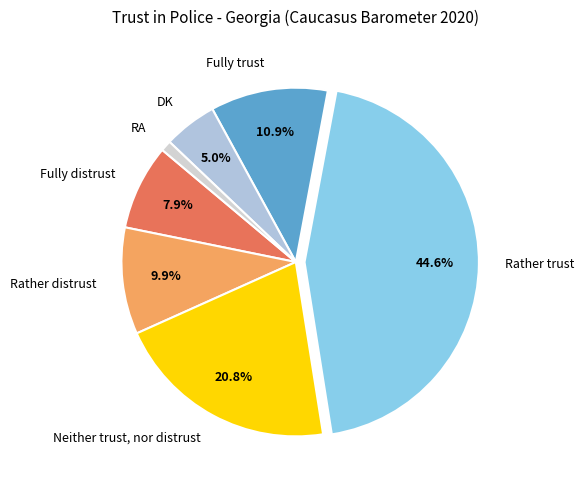

Which has a higher value, Rather trust or Rather distrust?

Rather trust